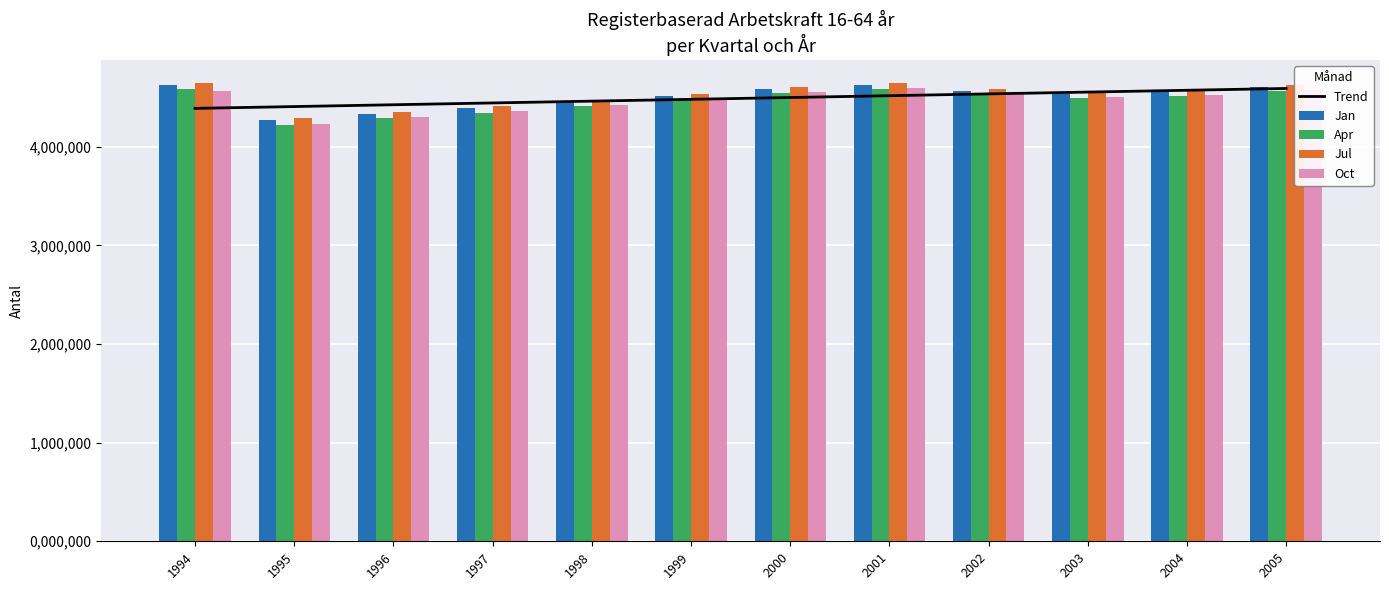

The value of Jan at 2002 is 4560000.0. True or false?

True